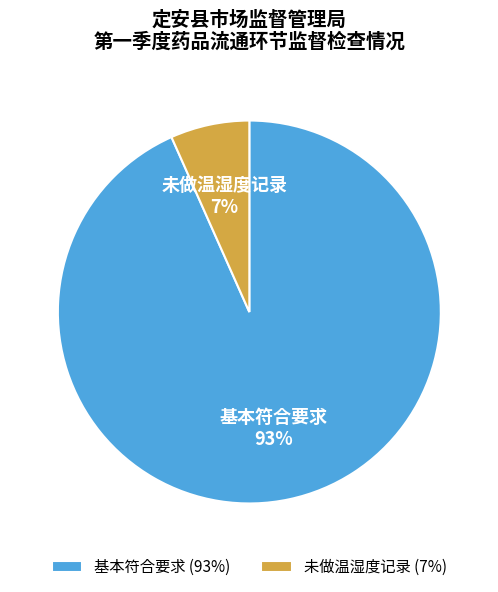

What percentage is the 未做温湿度记录 slice, to the nearest percent?

7%